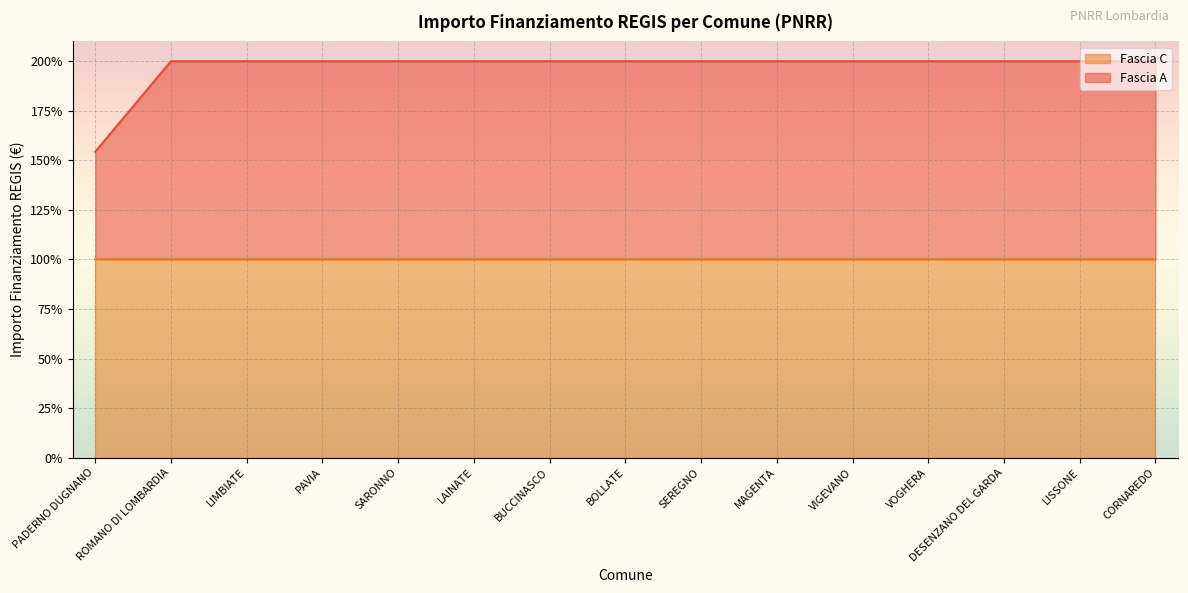

At which category does the chart reach its minimum across all series?

PADERNO DUGNANO